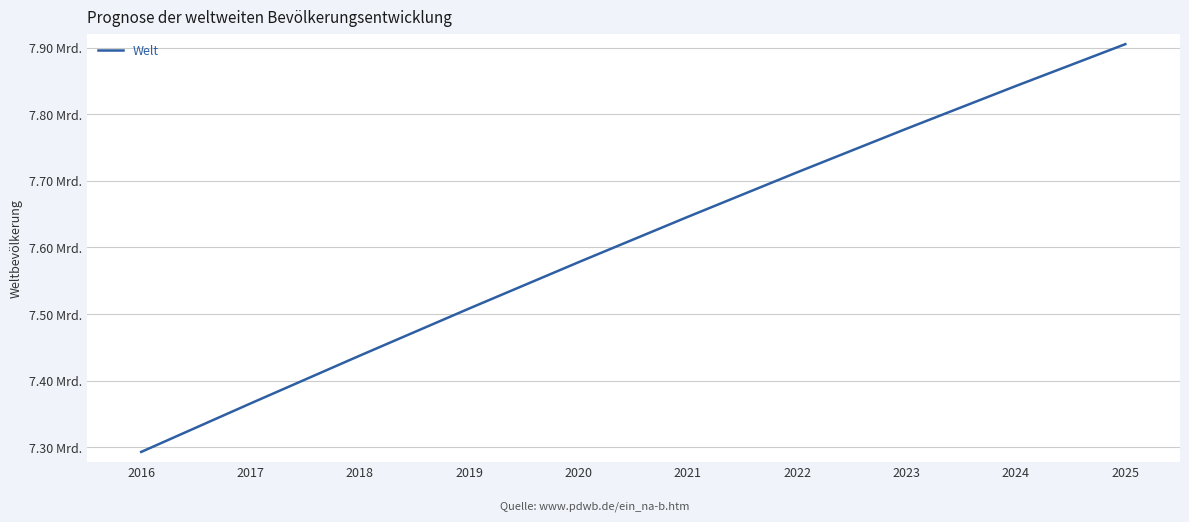

What is the smallest value displayed?

7293052000